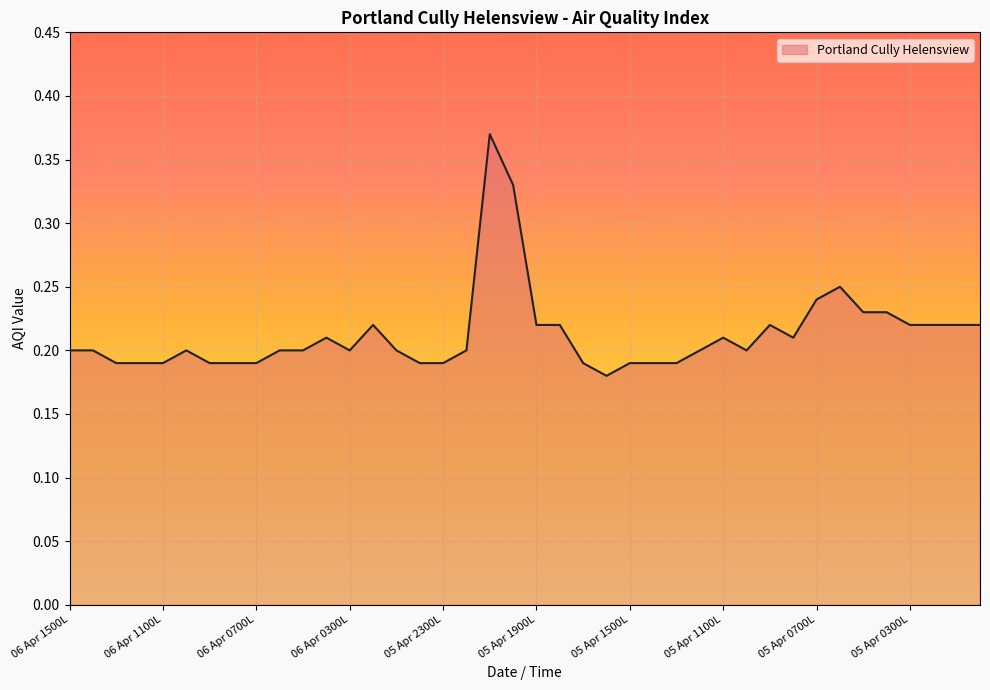

Does the chart have visible grid lines?

Yes